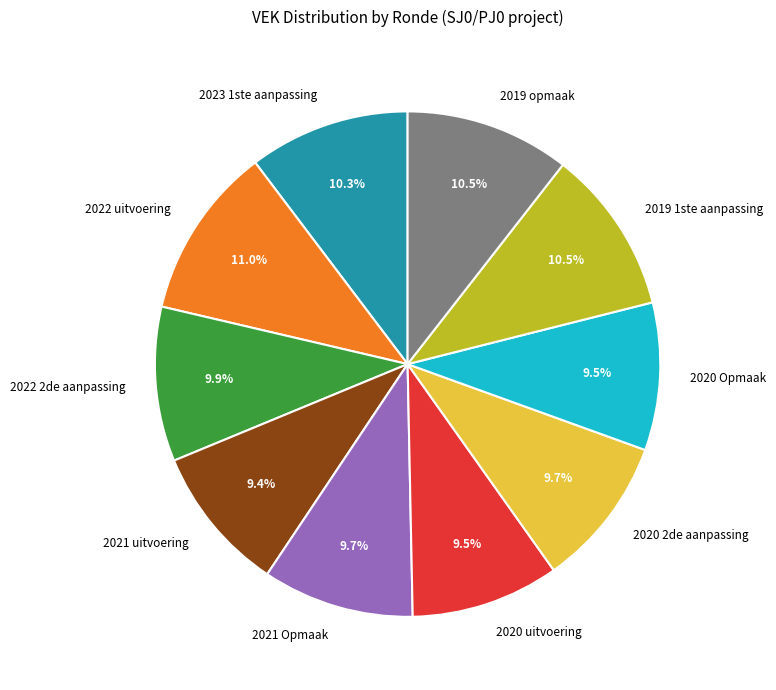

What is the largest slice in the pie chart?

2022 uitvoering